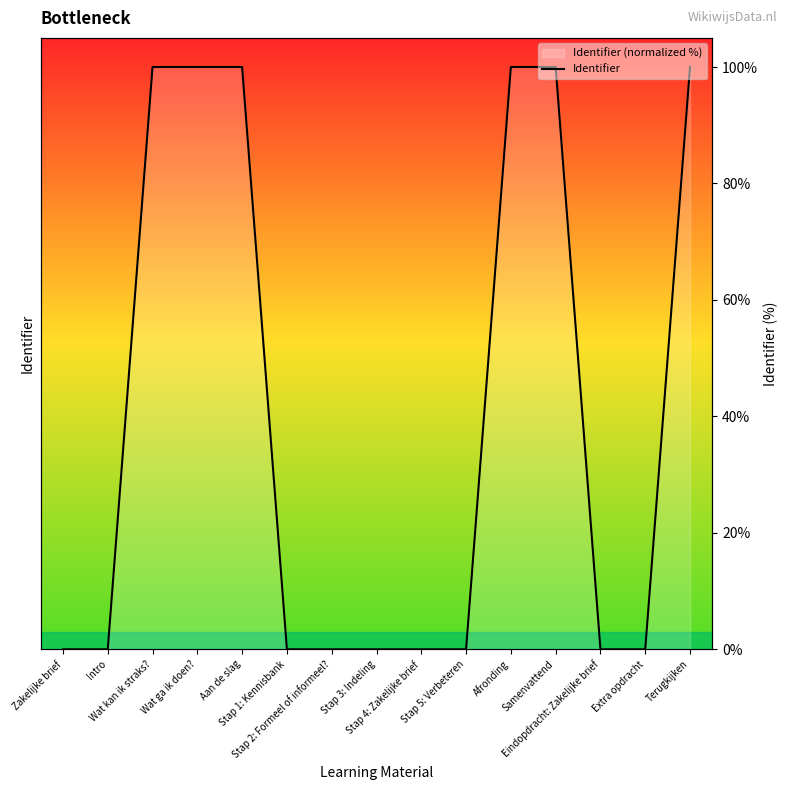

What is the average value?

40.0